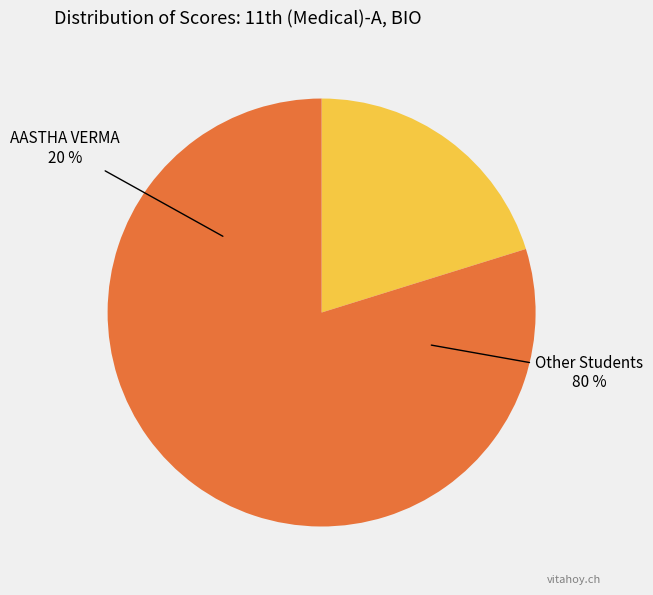

True or false: ANSHIKA accounts for 1% of the total.

False